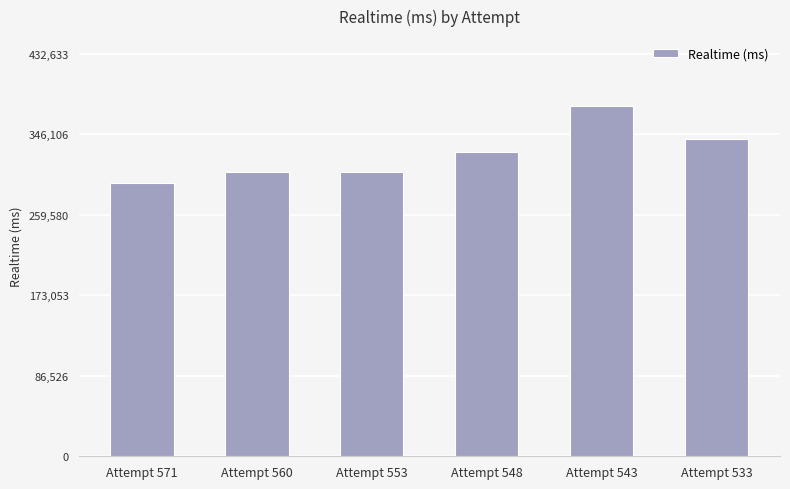

Does the chart contain any negative values?

No